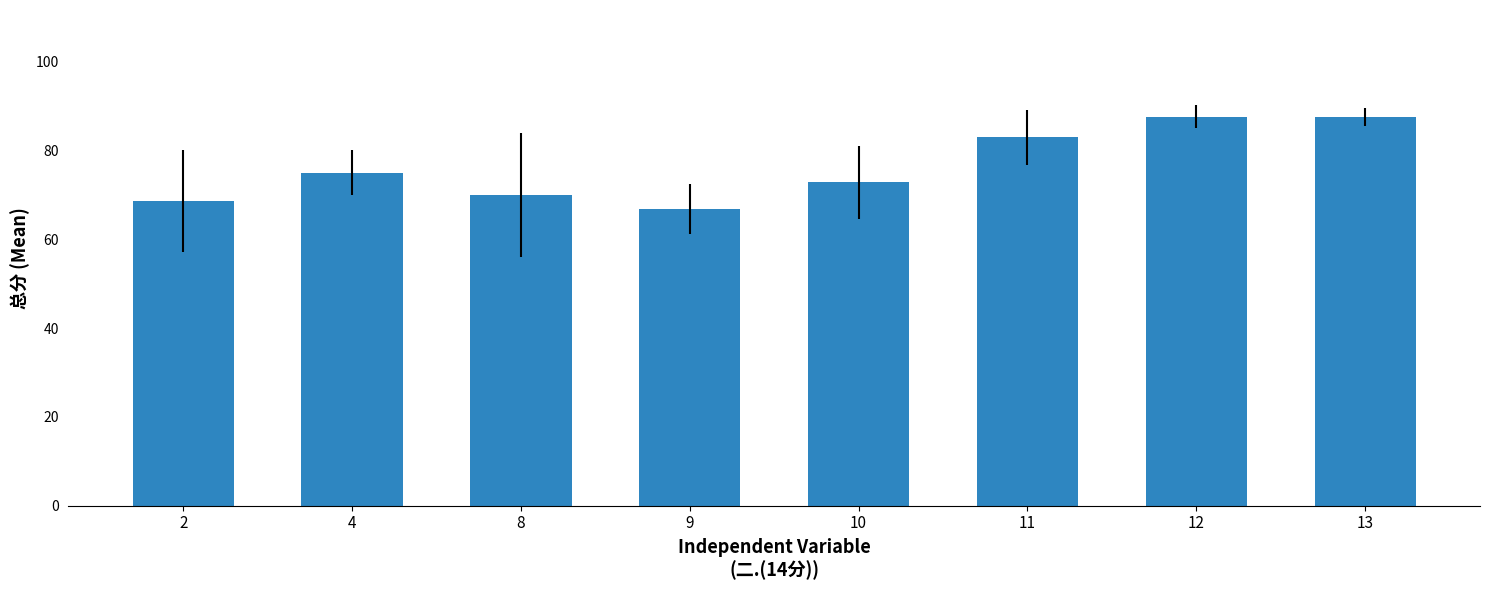

The value at 10 is 72.8. True or false?

True